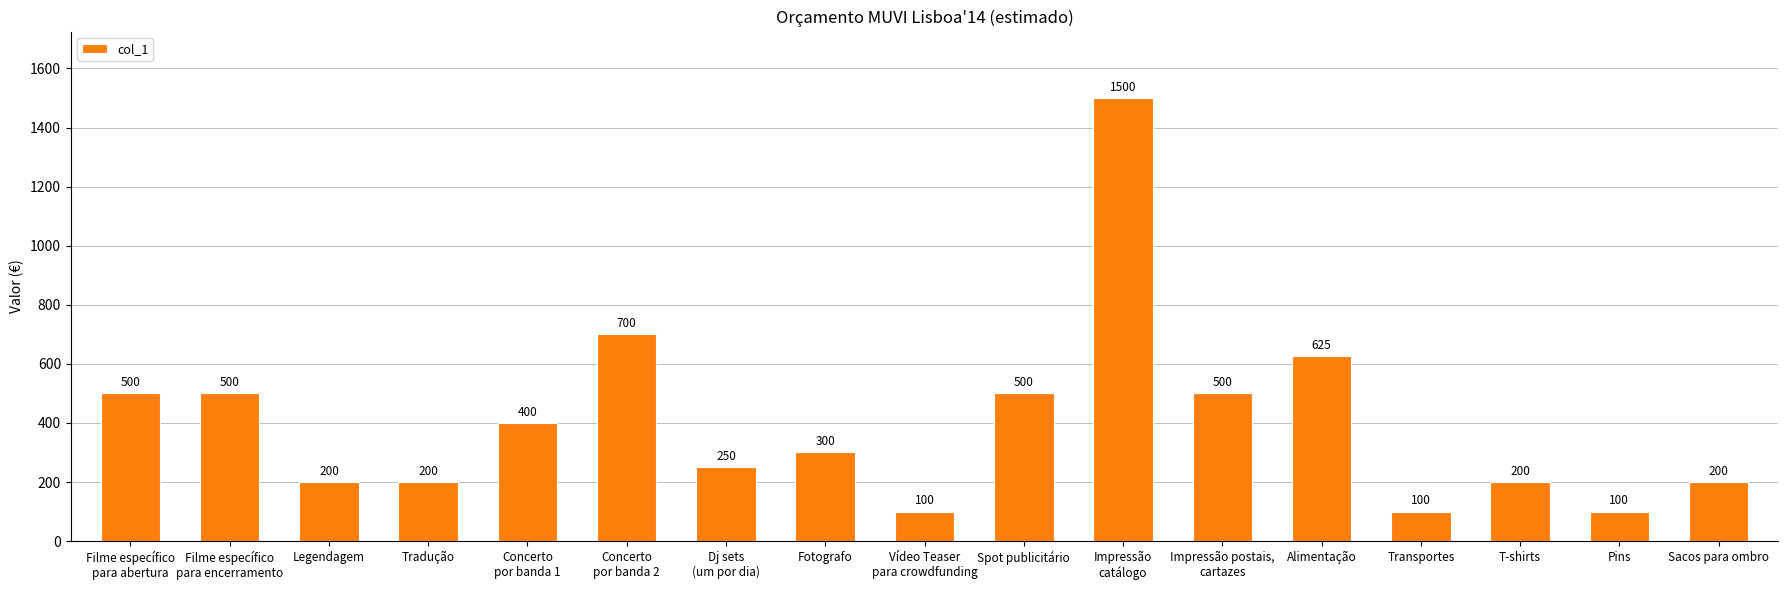

Which has a higher value, Spot publicitário or Concerto
por banda 2?

Concerto
por banda 2